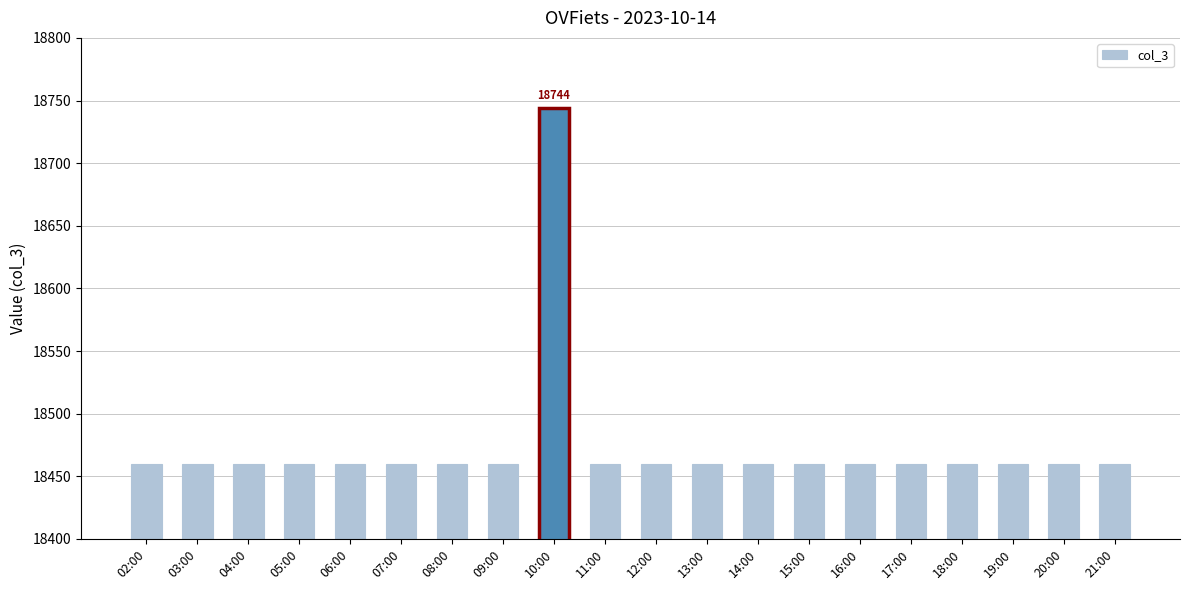

What is the difference between the maximum and minimum values?

284